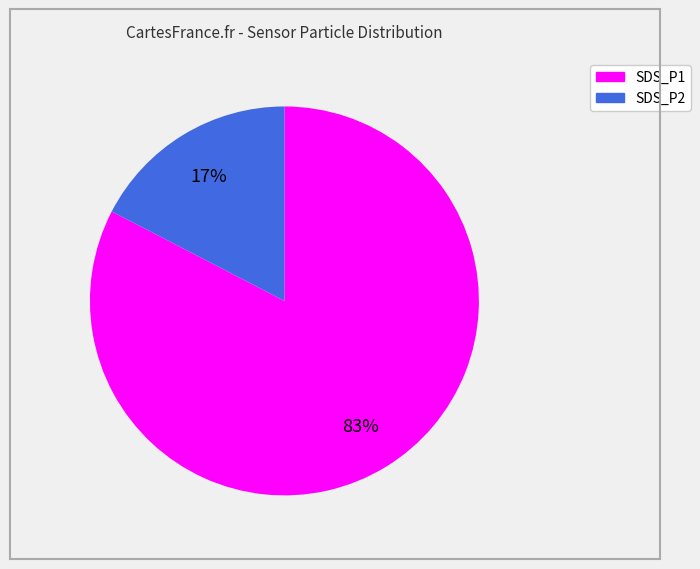

To the nearest percent, what is the average slice percentage?

50%